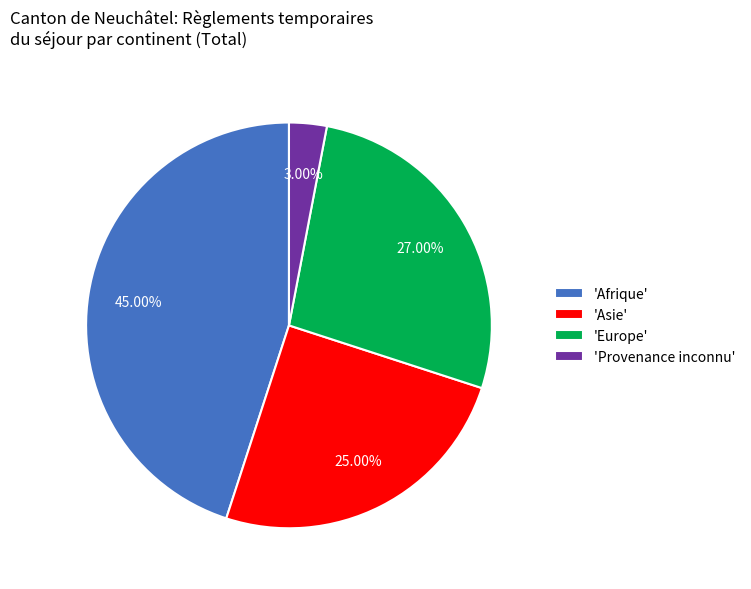

Is there a majority slice in this chart?

No